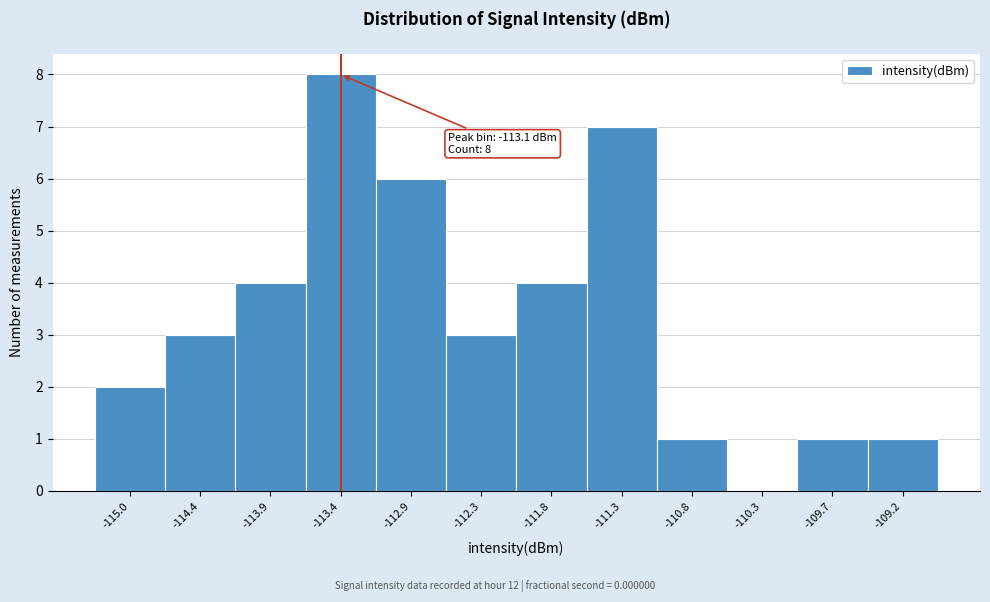

Reading left to right, transcribe all the data shown in this chart.

-115.0=2	-114.4=3	-113.9=4	-113.4=8	-112.9=6	-112.3=3	-111.8=4	-111.3=7	-110.8=1	-110.3=0	-109.7=1	-109.2=1